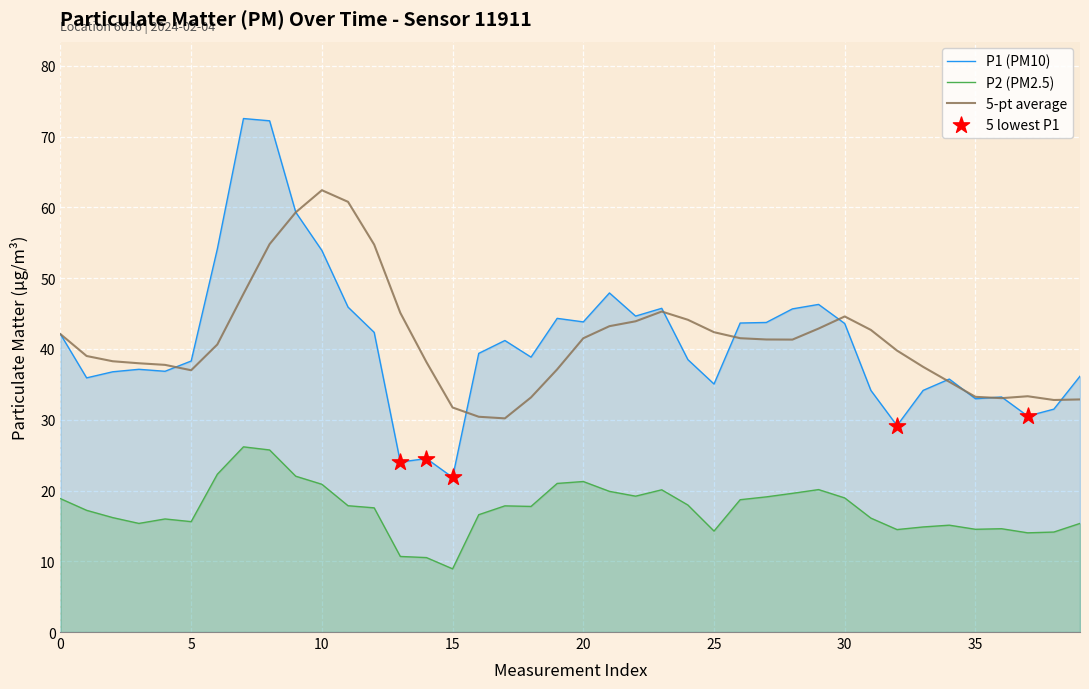

What is the total value across all series at 31?

50.2